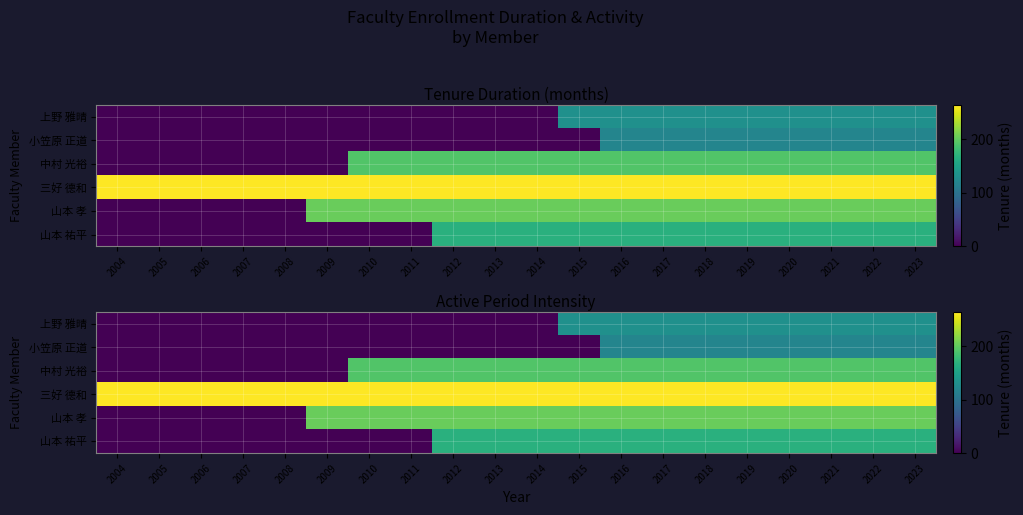

What is the sum of all 山本 祐平 values?

2016